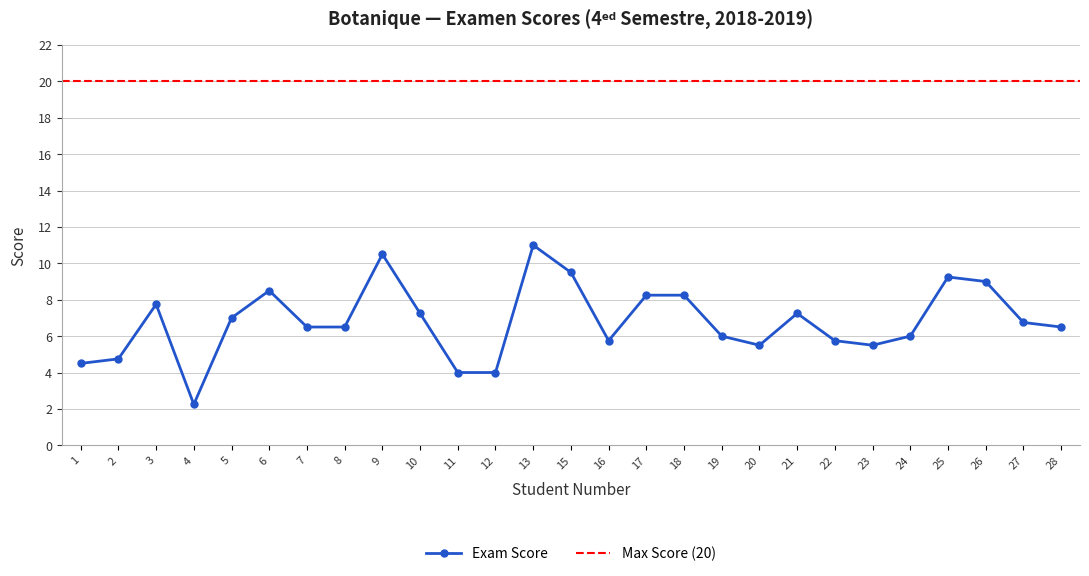

Rank the categories by value from highest to lowest.

13, 9, 15, 25, 26, 6, 17, 18, 3, 10, 21, 5, 27, 7, 8, 28, 19, 24, 16, 22, 20, 23, 2, 1, 11, 12, 4